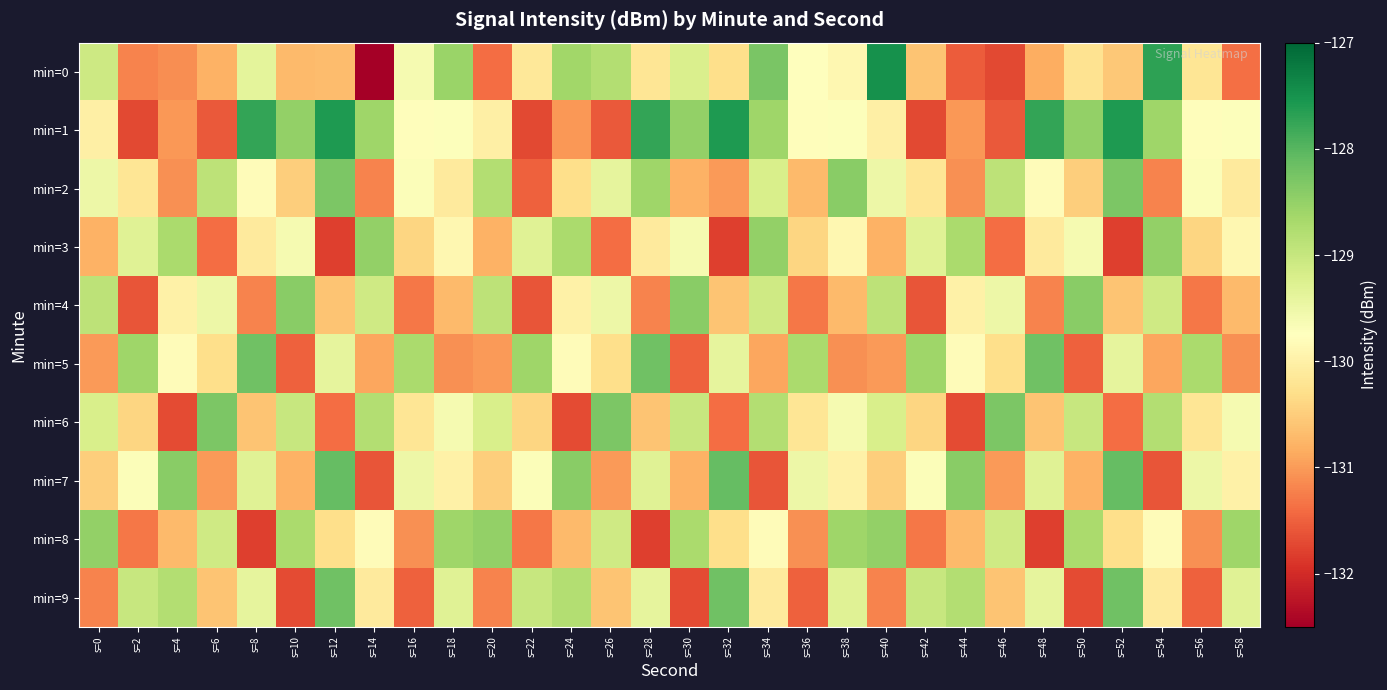

At s=56, list the series in order from largest to smallest.

min=5, min=7, min=2, min=1, min=0, min=6, min=3, min=8, min=4, min=9